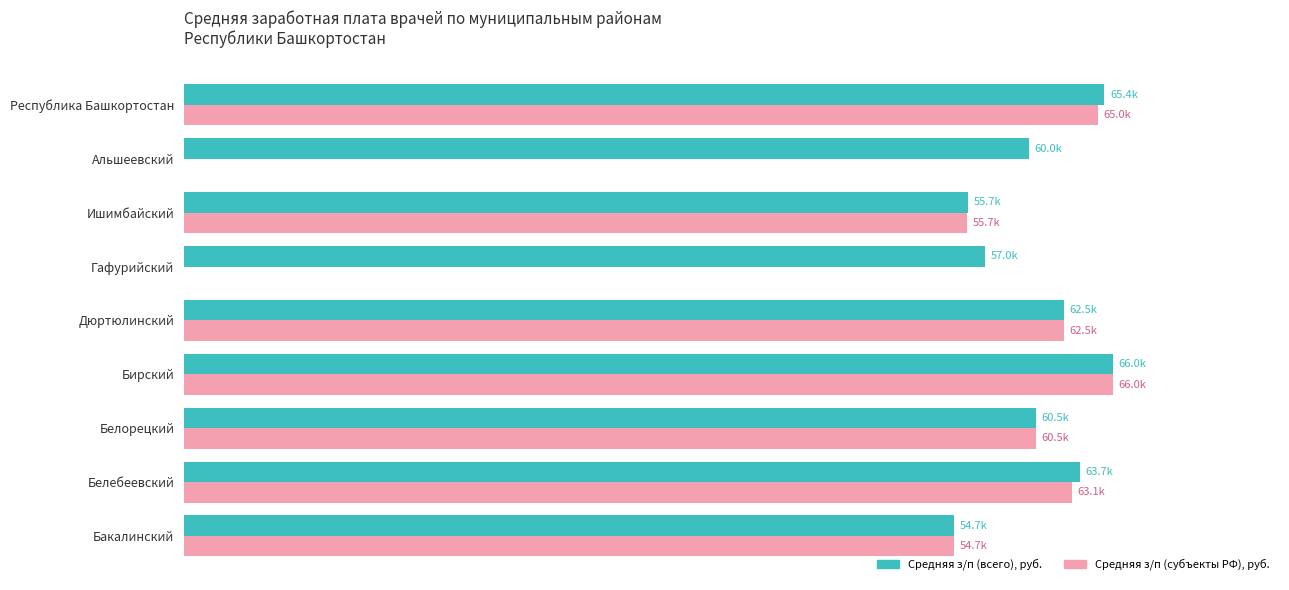

What is the difference between the second highest and minimum values in the Средняя з/п (субъекты РФ), руб. series?

64977.0